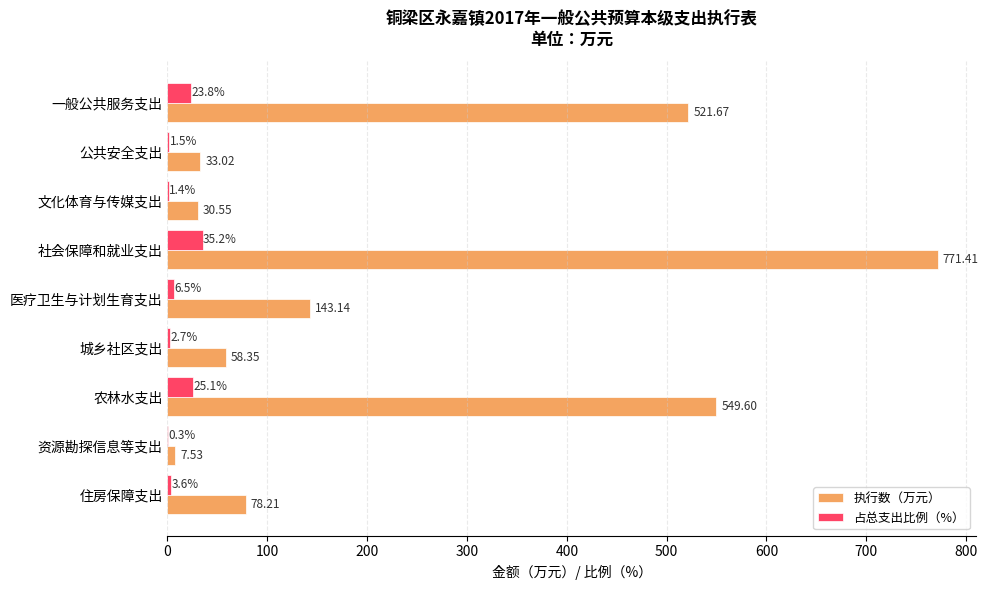

What is the sum of the 占总支出比例（%） values at 农林水支出 and 公共安全支出?

26.6